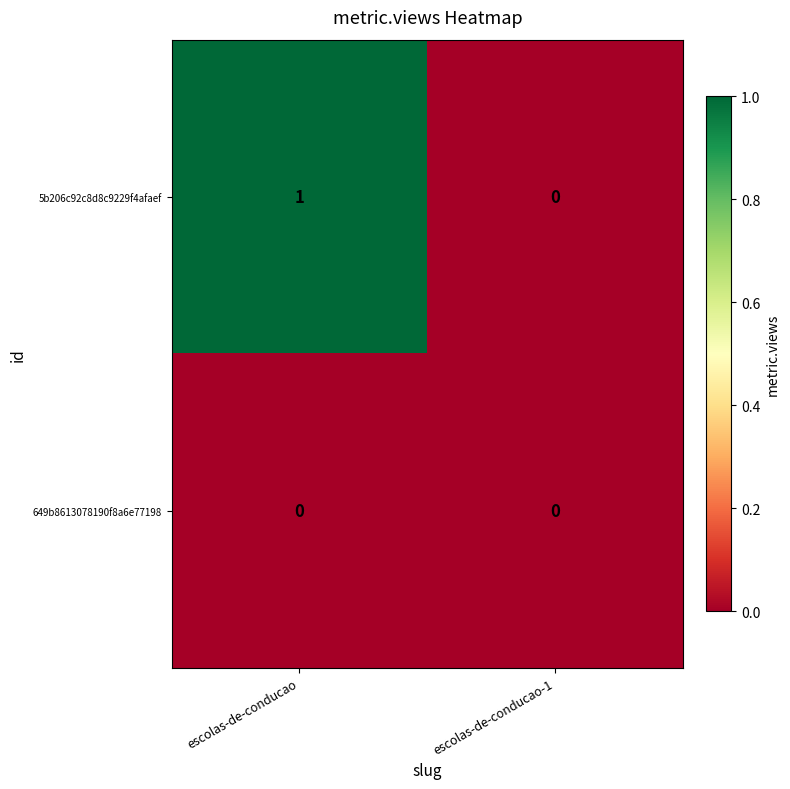

The 649b8613078190f8a6e77198 series shows 0 at escolas-de-conducao. True or false?

True